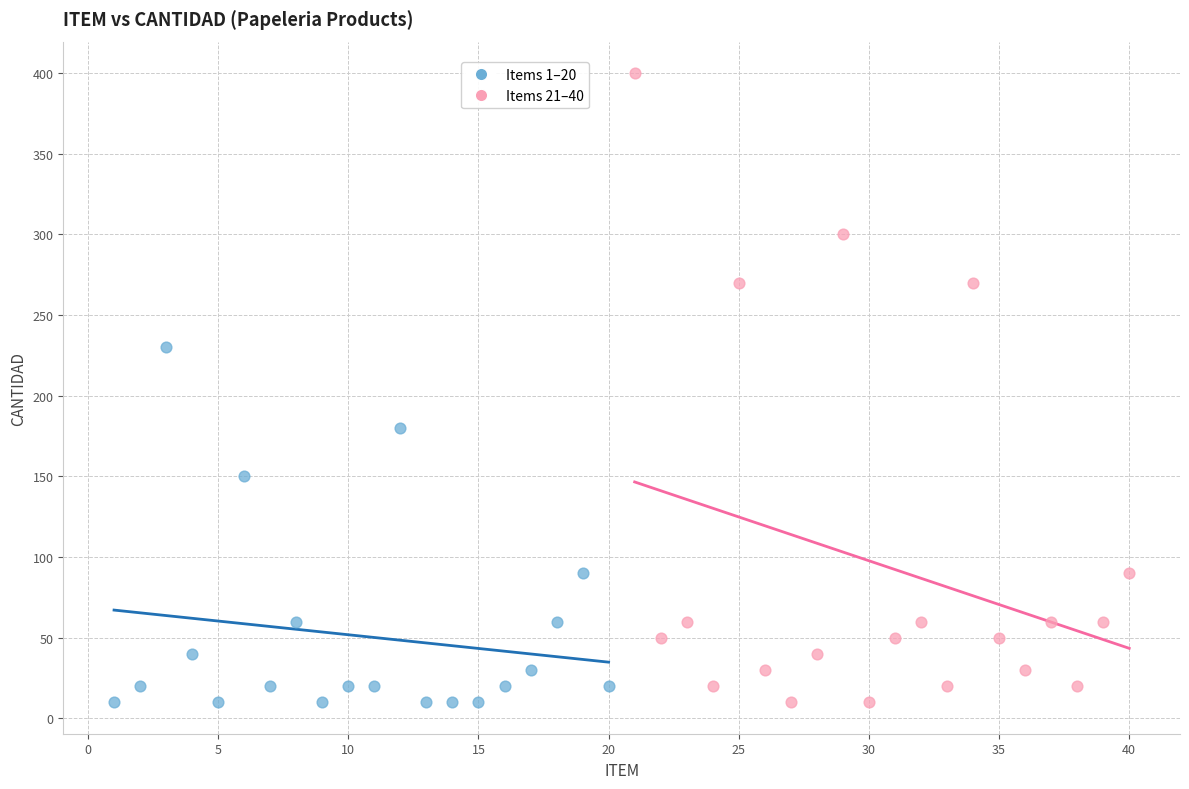

Which series reaches the maximum Y coordinate?

Items 21–40